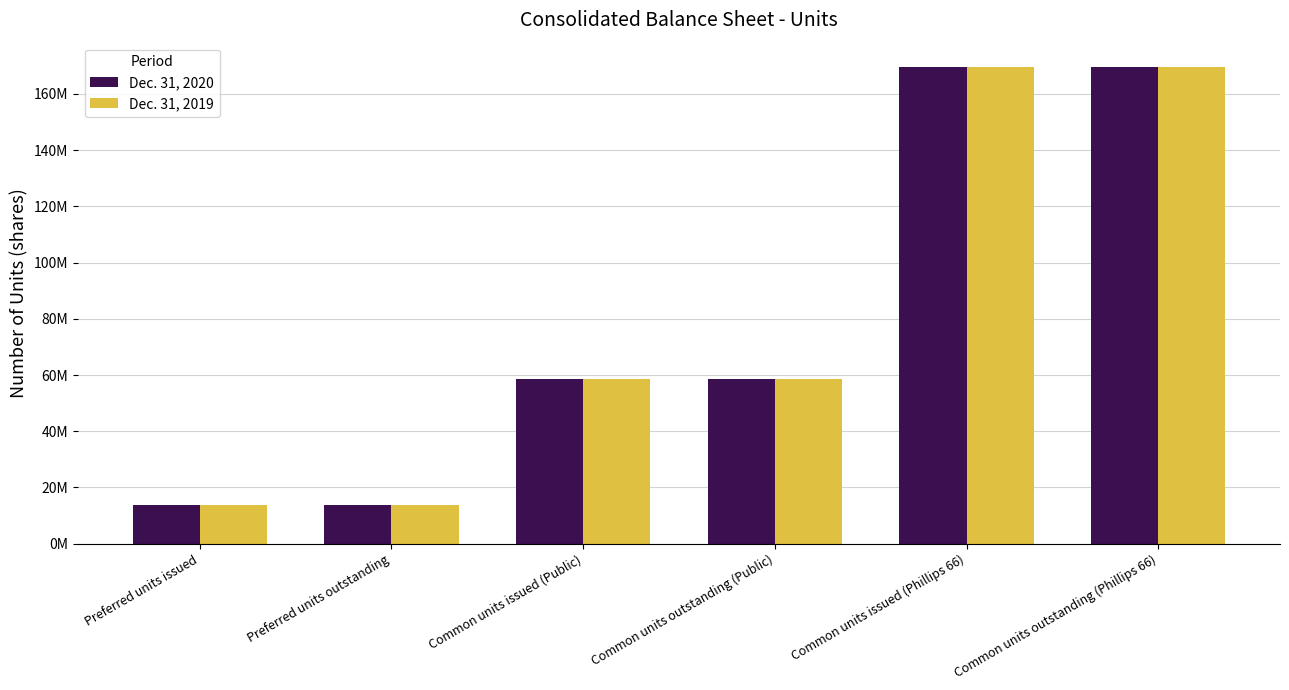

Which category has the highest value across all series?

Common units issued (Phillips 66)